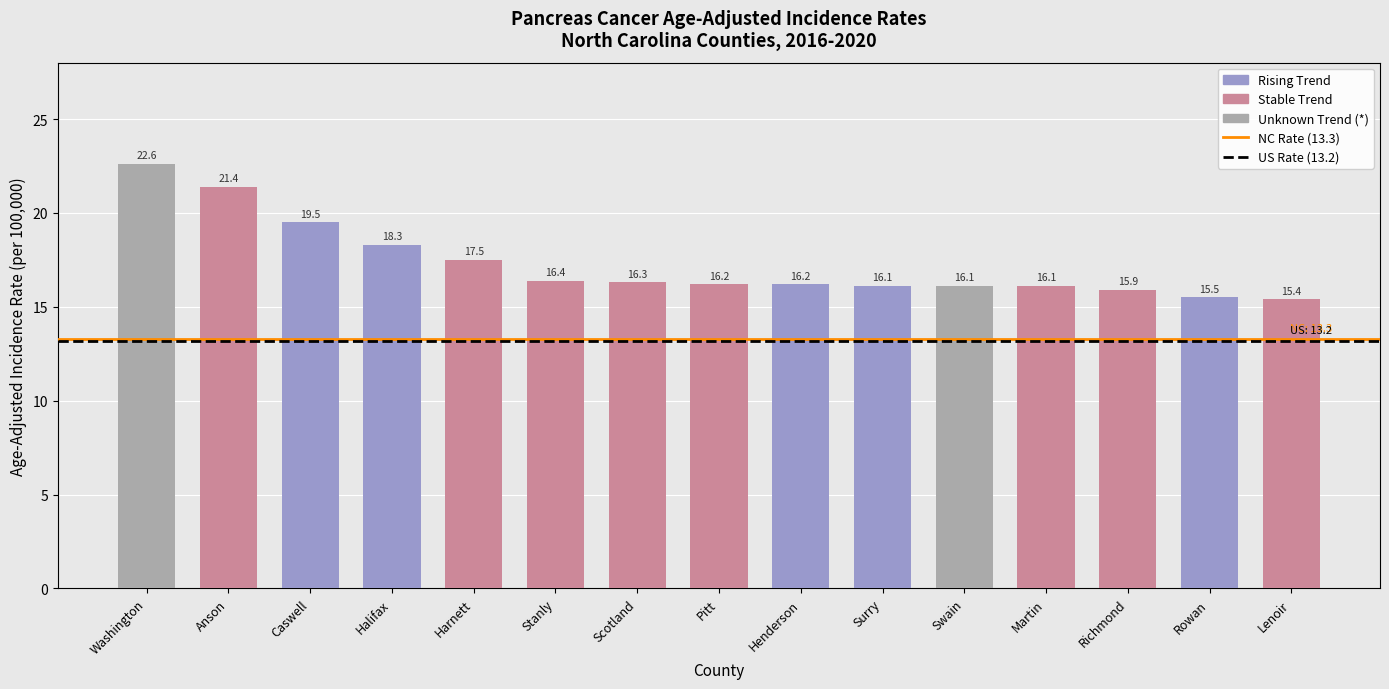

What is the change in value from Caswell to Pitt?

-3.3